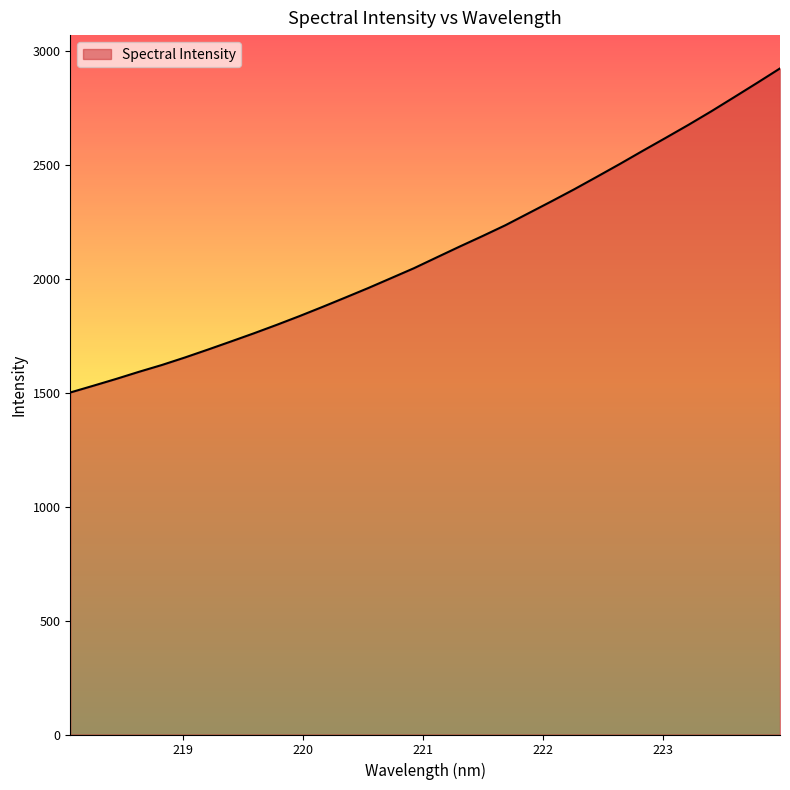

What is the difference between the maximum and minimum values?

1421.5